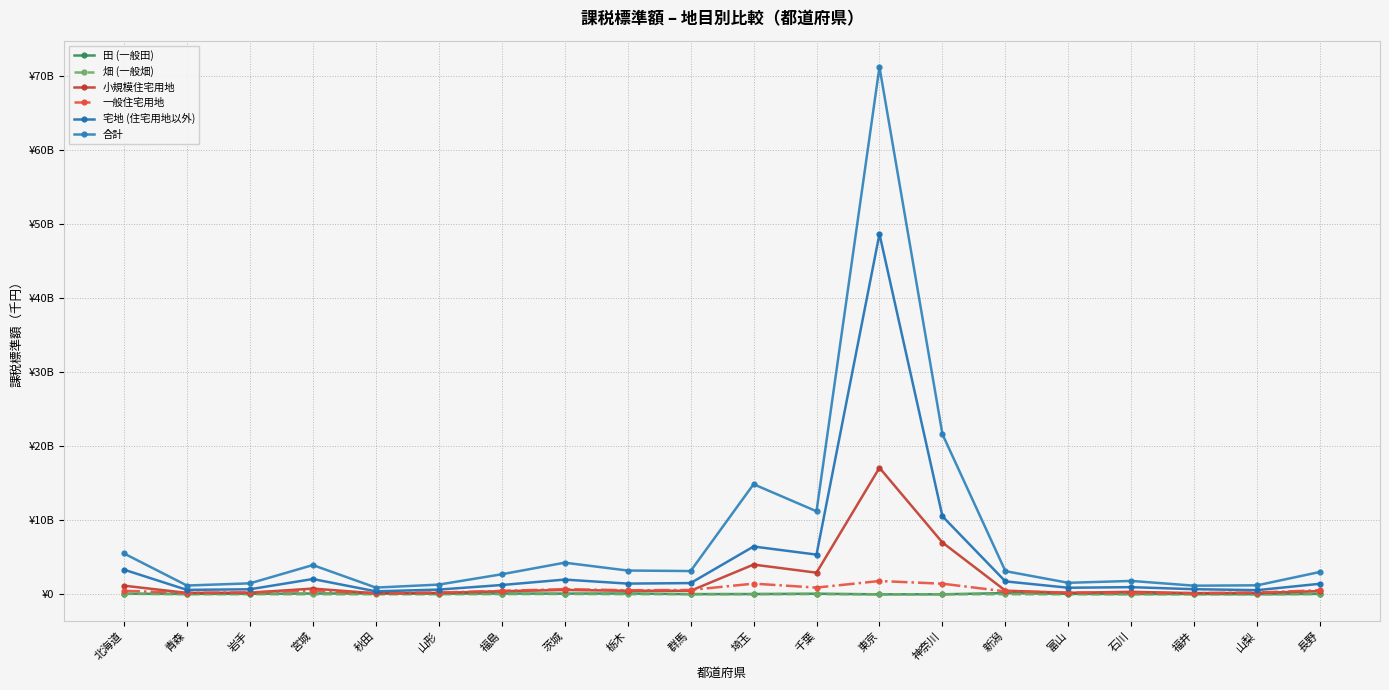

Where is 小規模住宅用地 nearest to the value 8608699297?

神奈川